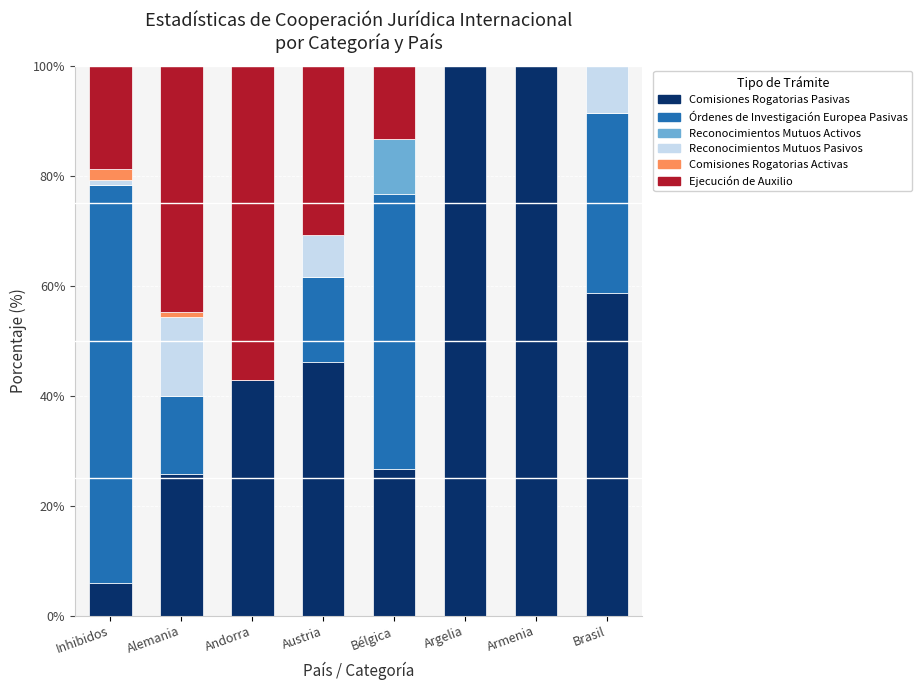

What is the highest value of the Comisiones Rogatorias Pasivas series?

100.0